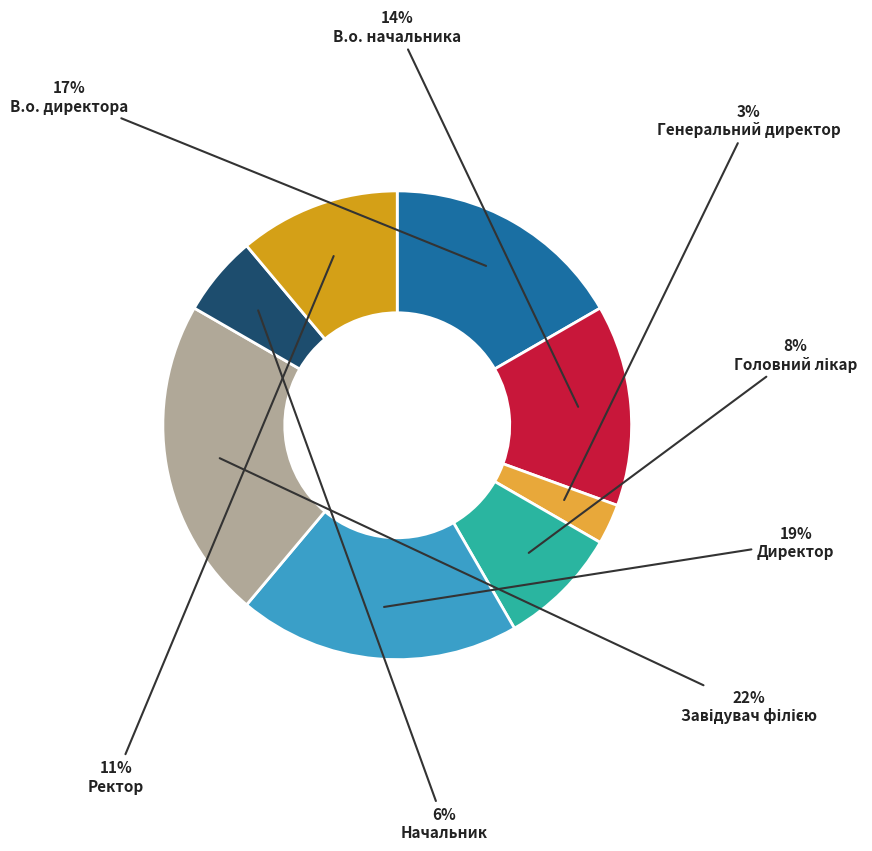

Is there a majority slice in this chart?

No